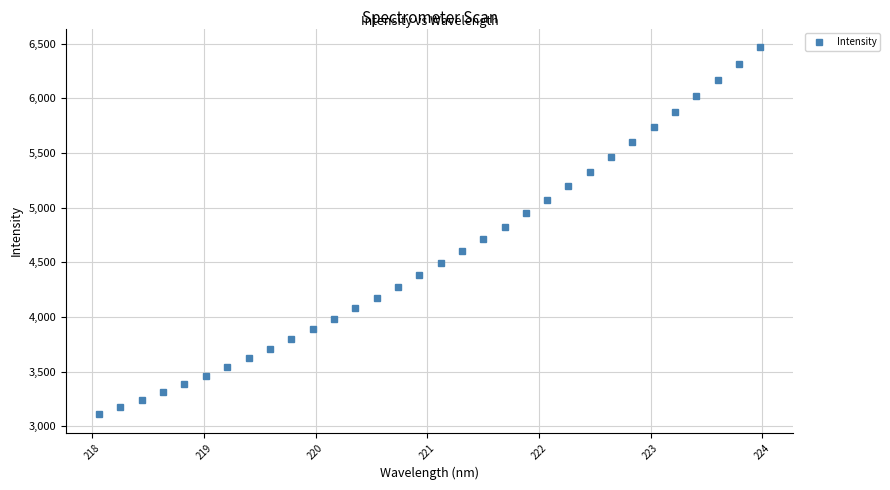

What is the value of the 31st point from the left?

6313.3